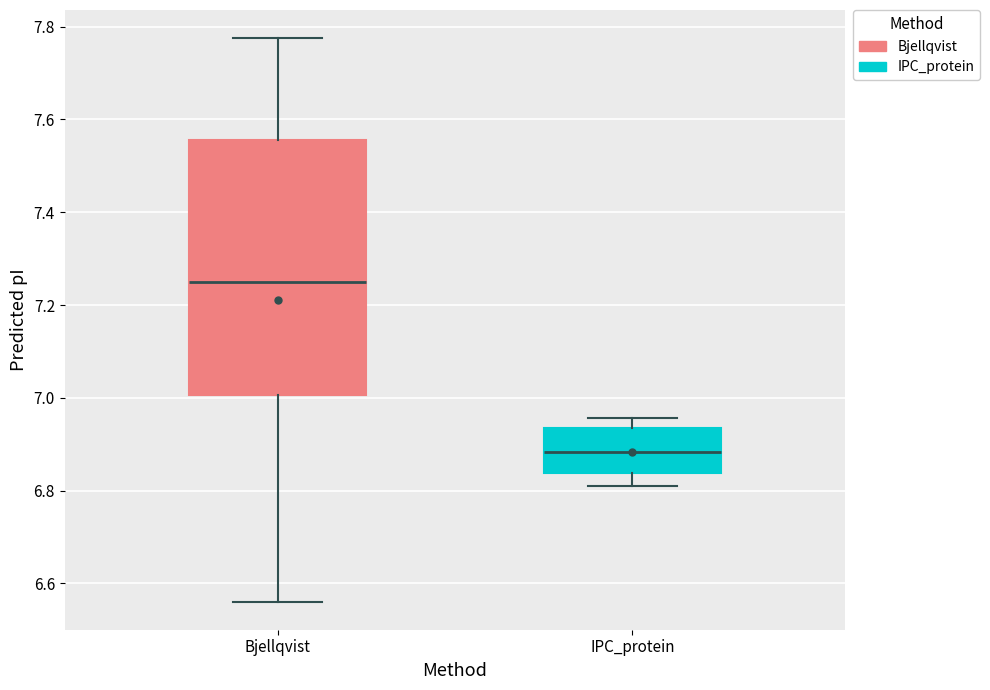

Where is the lower edge of the box for Bjellqvist on the y-axis? The values are not printed on the chart, so give them approximately, as read against the axis.

7.00